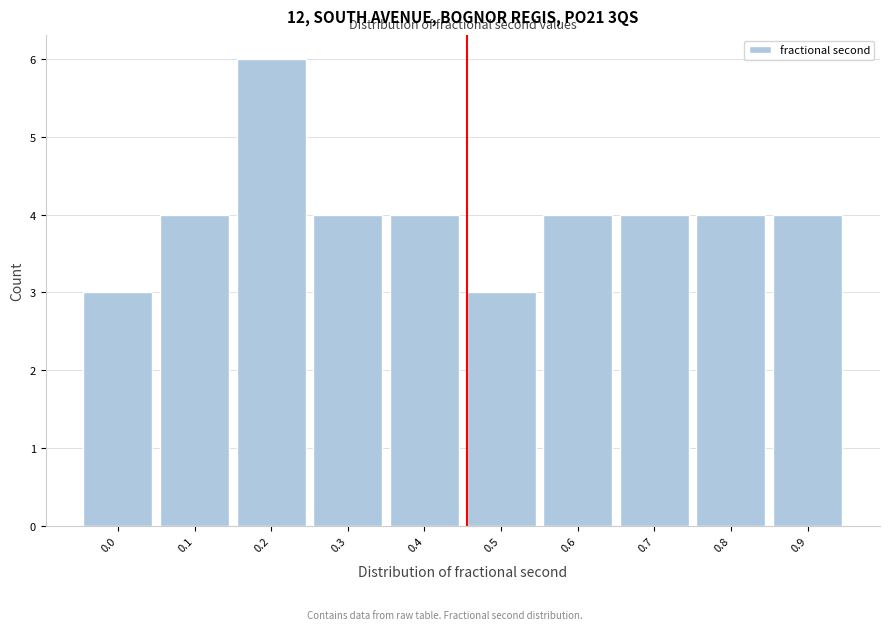

Reading right to left, transcribe all the data shown in this chart.

0.9=4	0.8=4	0.7=4	0.6=4	0.5=3	0.4=4	0.3=4	0.2=6	0.1=4	0.0=3